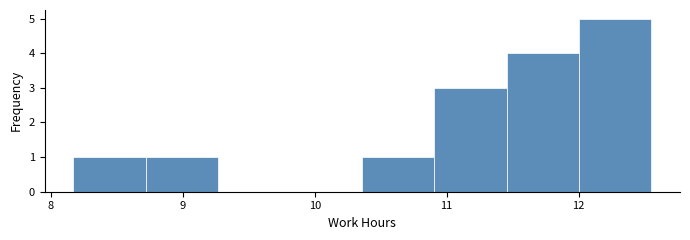

Which range on the x-axis has the tallest bar?

12.0 to 12.6